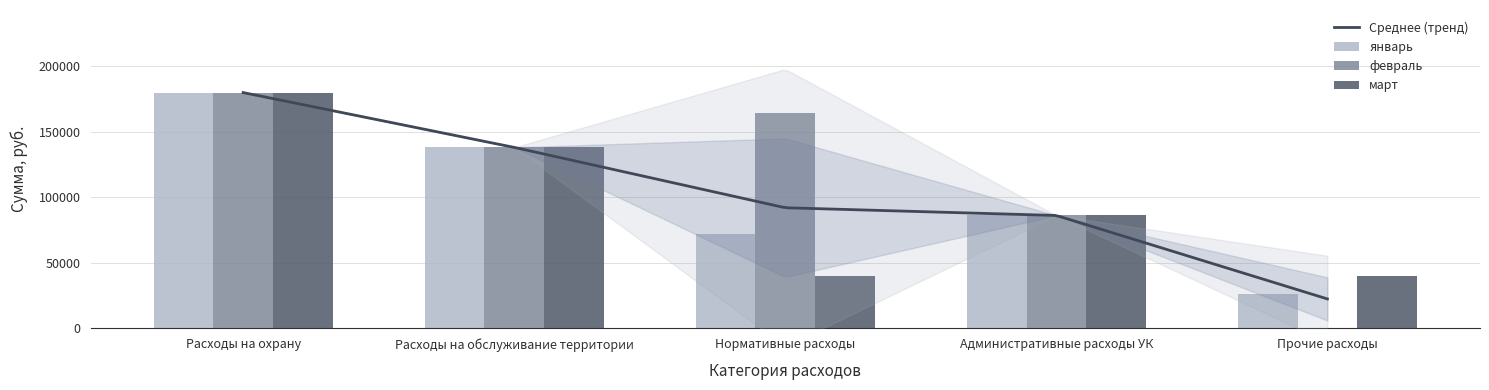

Which series changed the most between Расходы на охрану and Нормативные расходы?

март